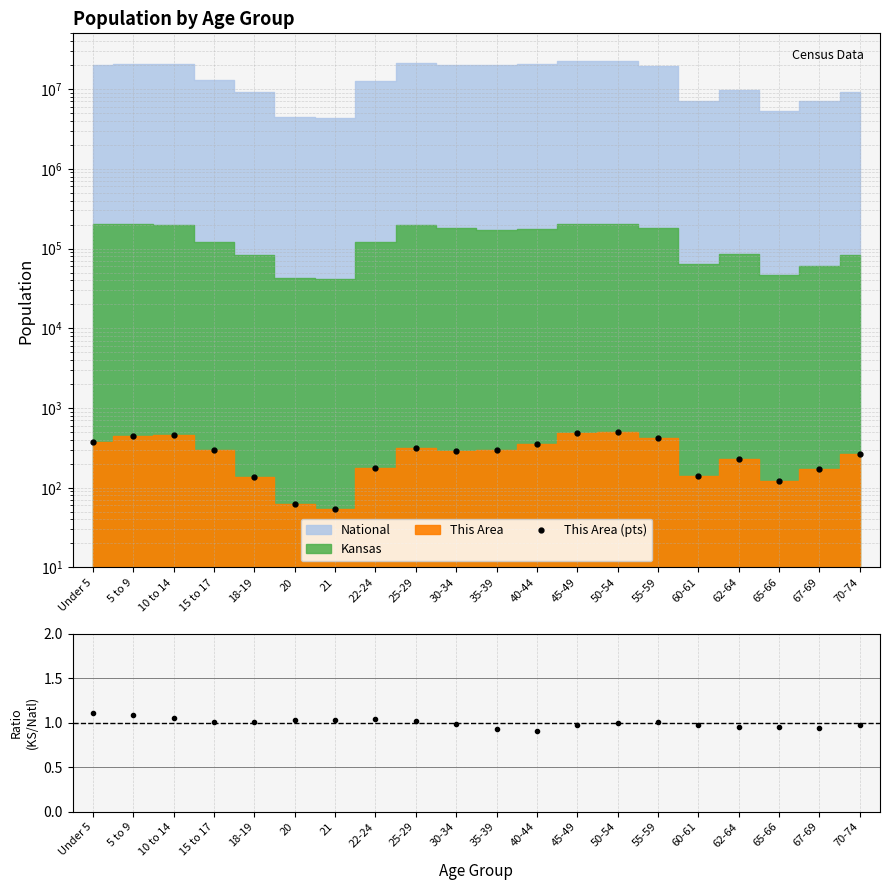

What is the sum of the KS / National ratio values at 30-34 and 55-59?

2.0